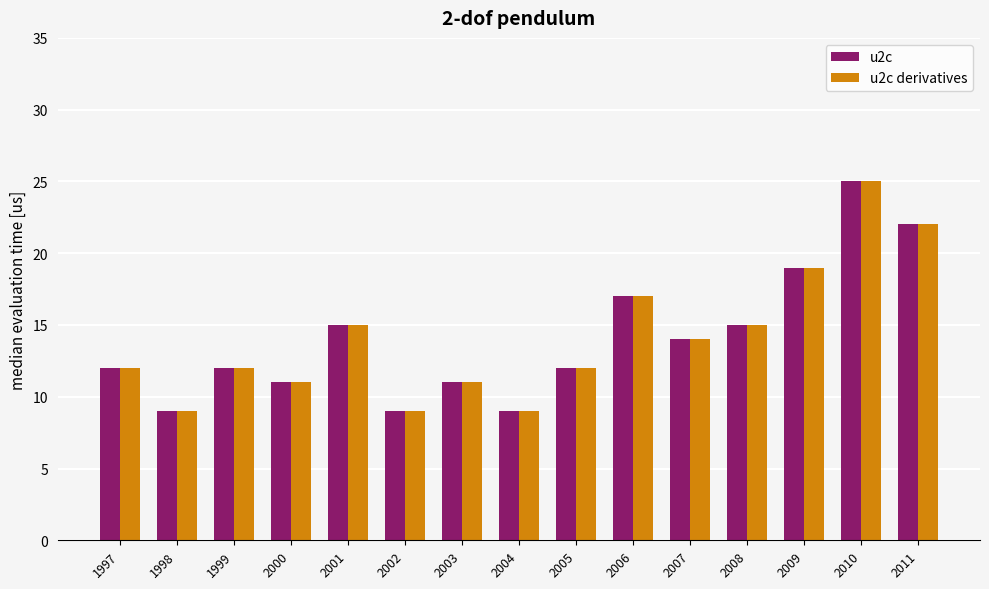

What is the average value of the u2c series?

14